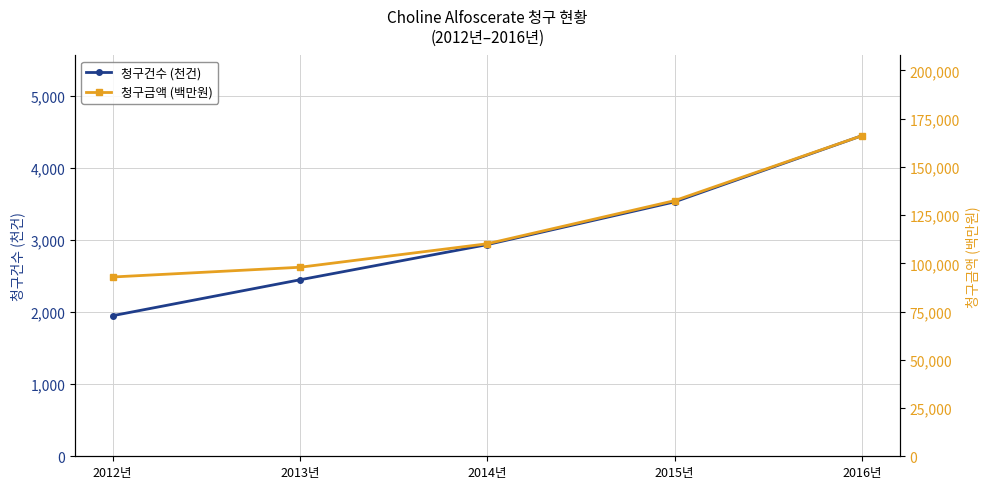

True or false: 청구건수 (천건) and 청구금액 (백만원) cross at least once.

False